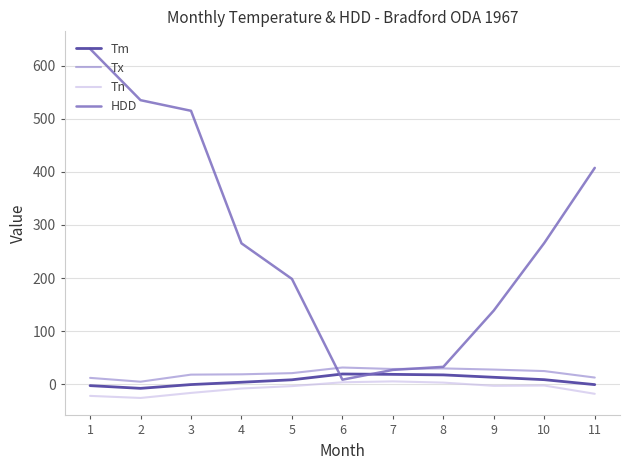

At which category is the sum across all series the highest?

1